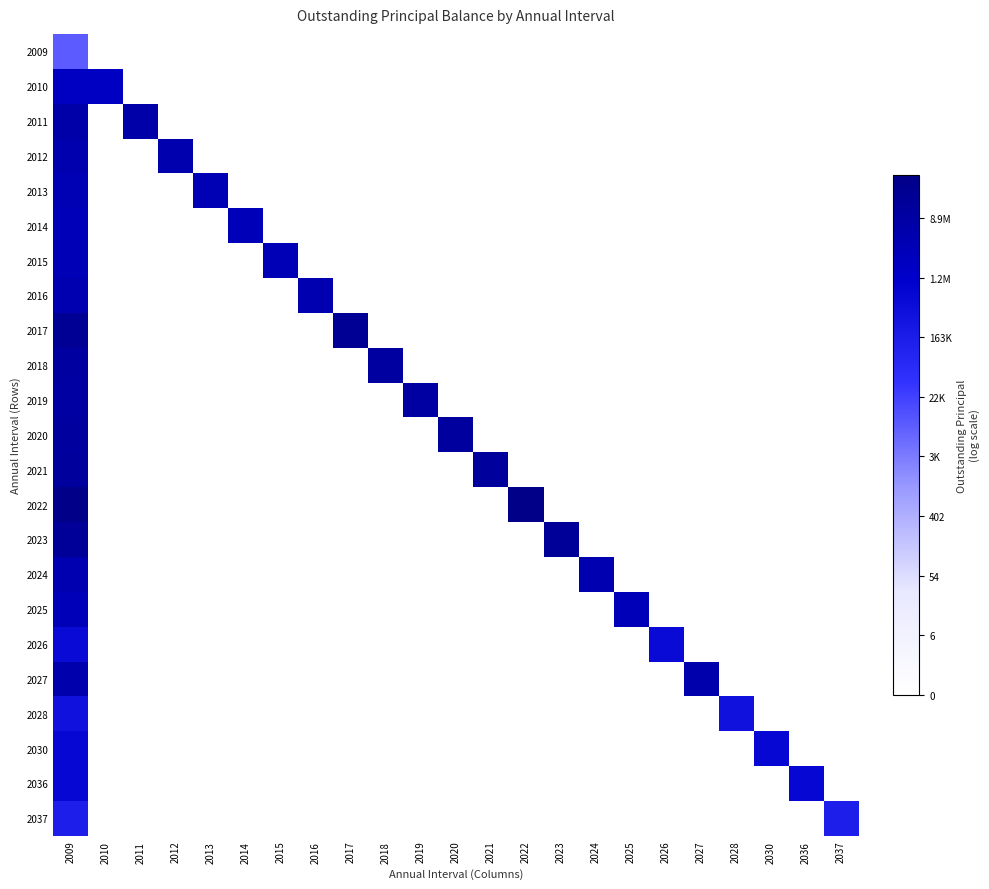

What is the spread (max minus min) of values at 2010?

14.4